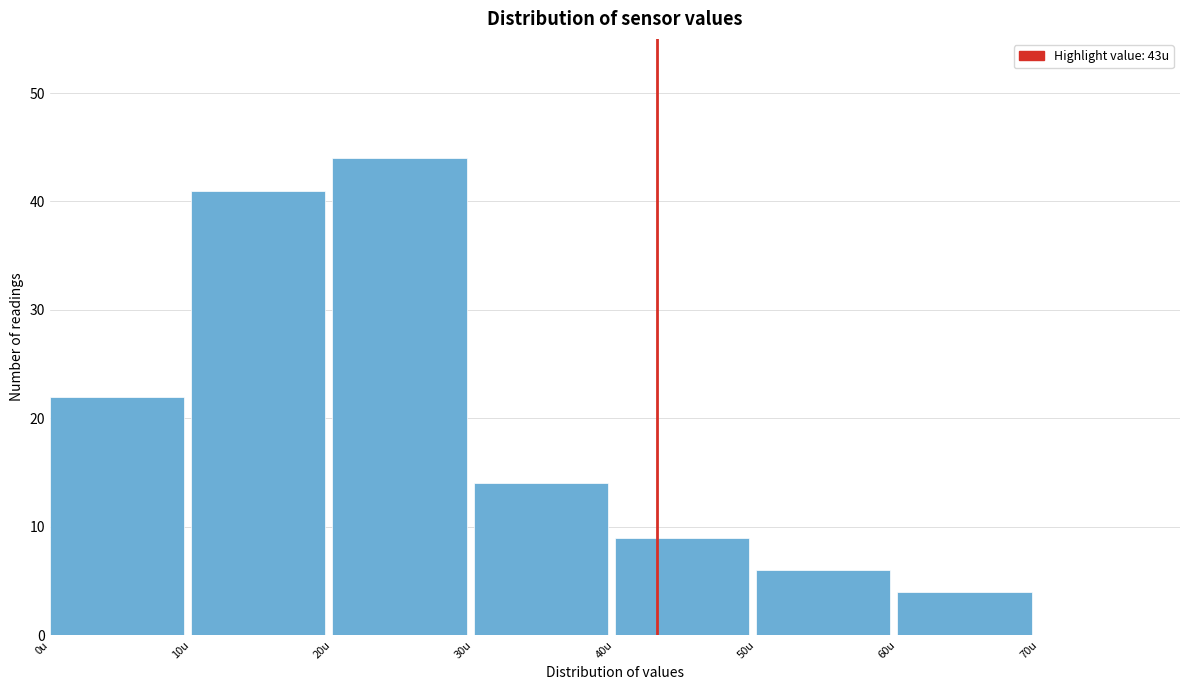

Reading left to right, transcribe this chart: for each bar, give the range it covers on the x-axis and its height. The values are not printed on the chart, so give them approximately, as read against the axis.

0 to 10: 22
10 to 20: 41
20 to 30: 44
30 to 40: 14
40 to 50: 9
50 to 60: 6
60 to 70: 4